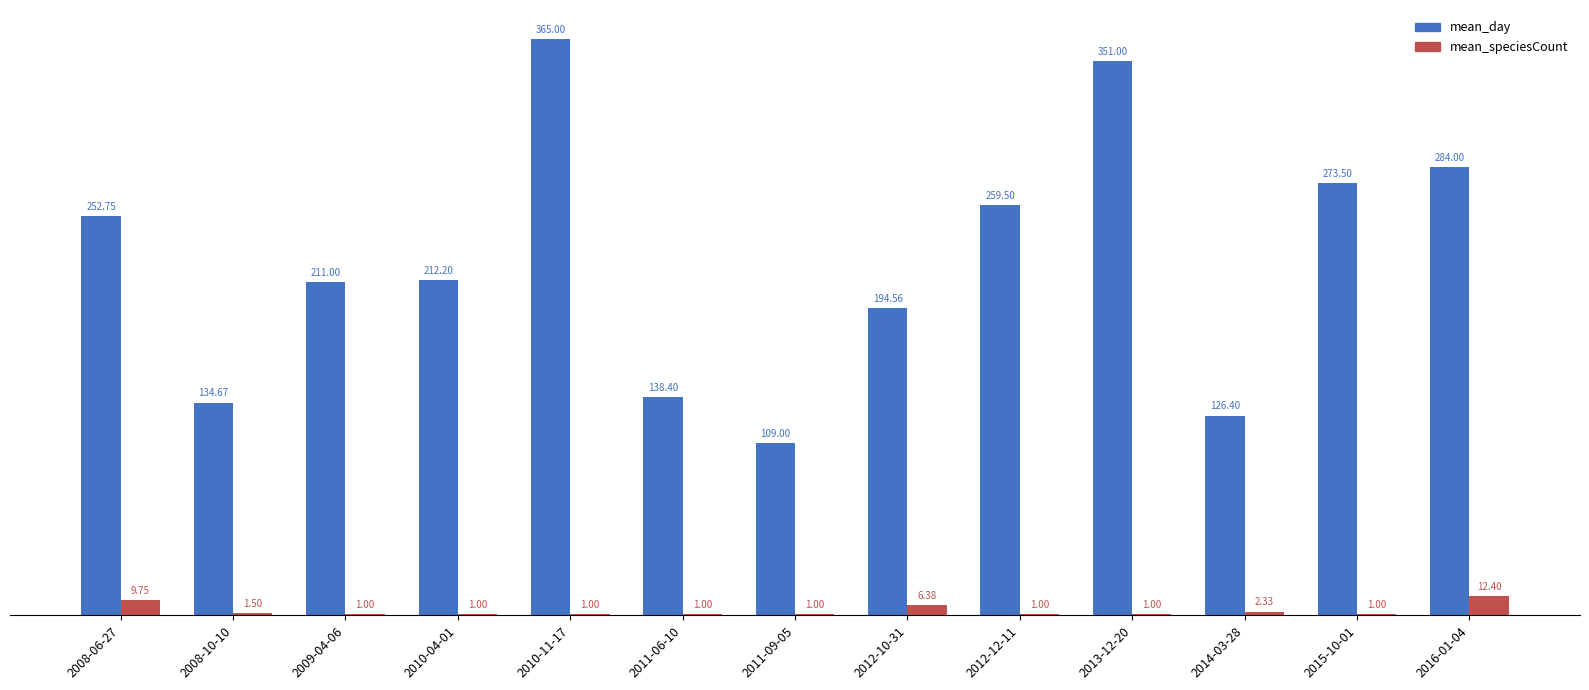

At which category is the sum across all series the highest?

2010-11-17